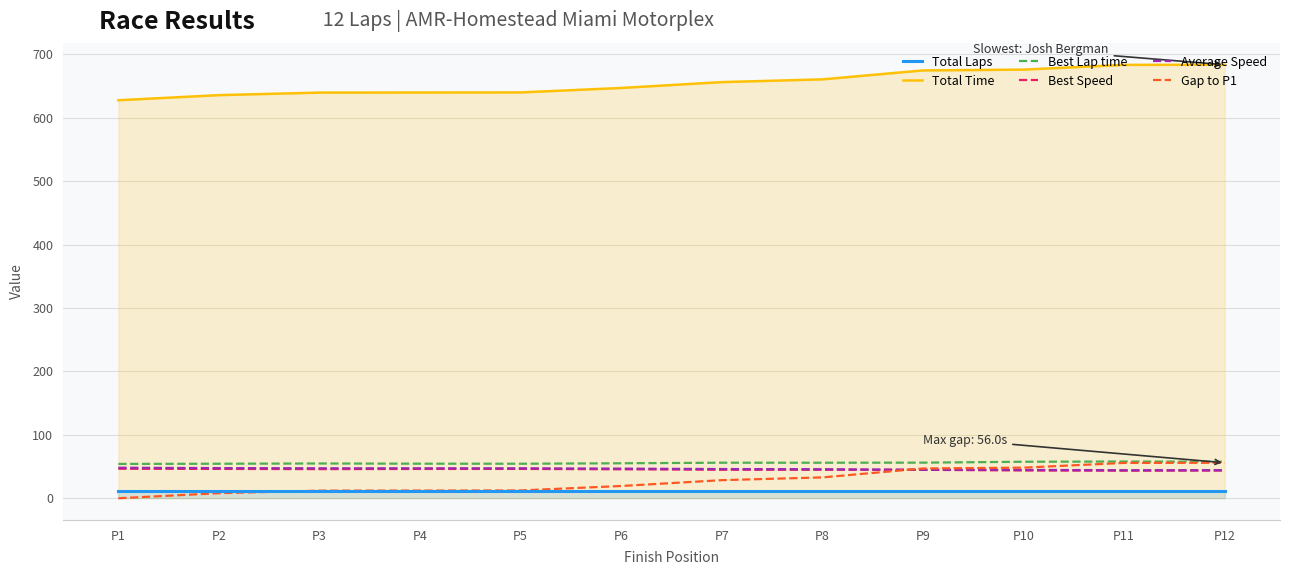

What are all the series names shown in the legend?

Total Laps, Total Time, Best Lap time, Best Speed, Average Speed, Gap to P1